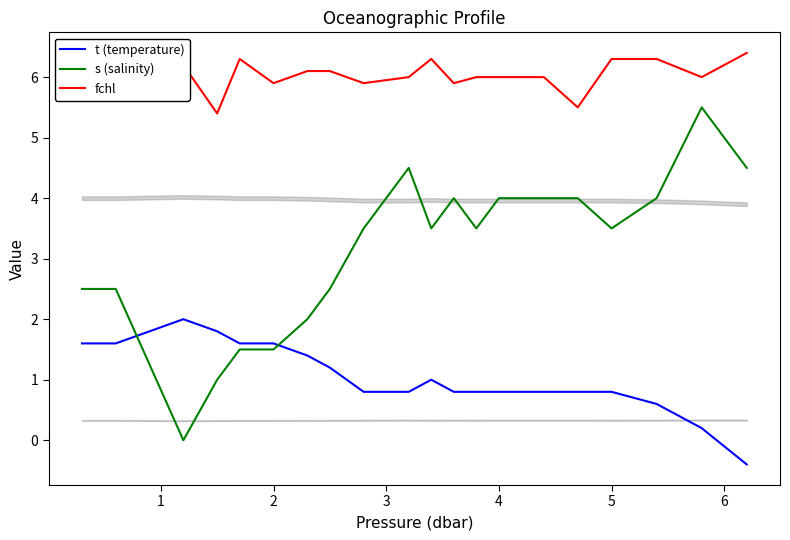

How many interior local peaks does the s (salinity) series have?

3